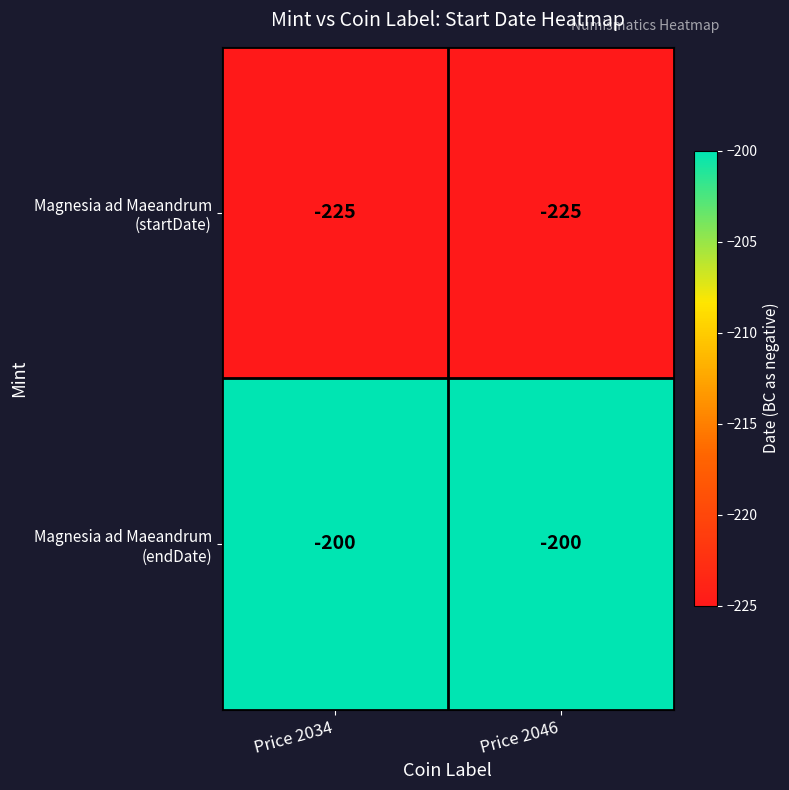

What is the difference between the highest and lowest values at Price 2046?

25